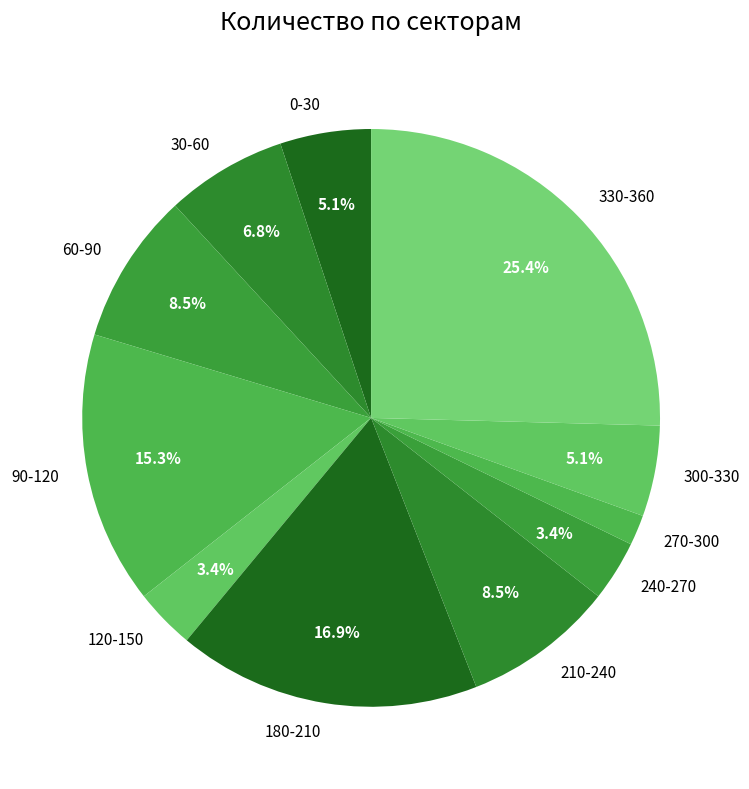

Between 210-240 and 30-60, which is larger?

210-240